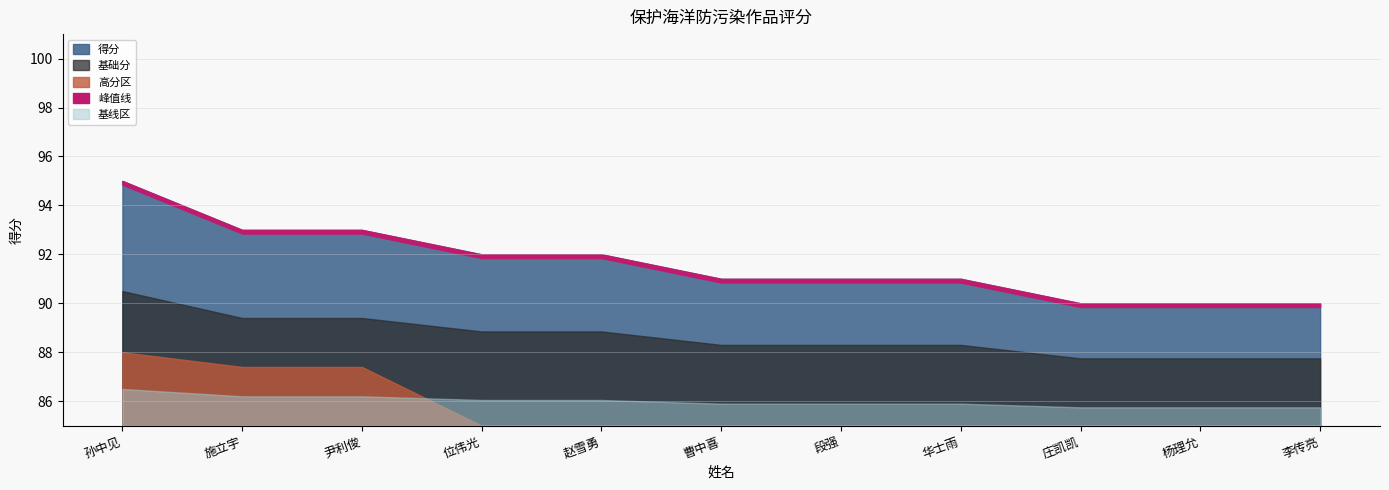

True or false: there are more than 1 points higher than both neighbors.

False